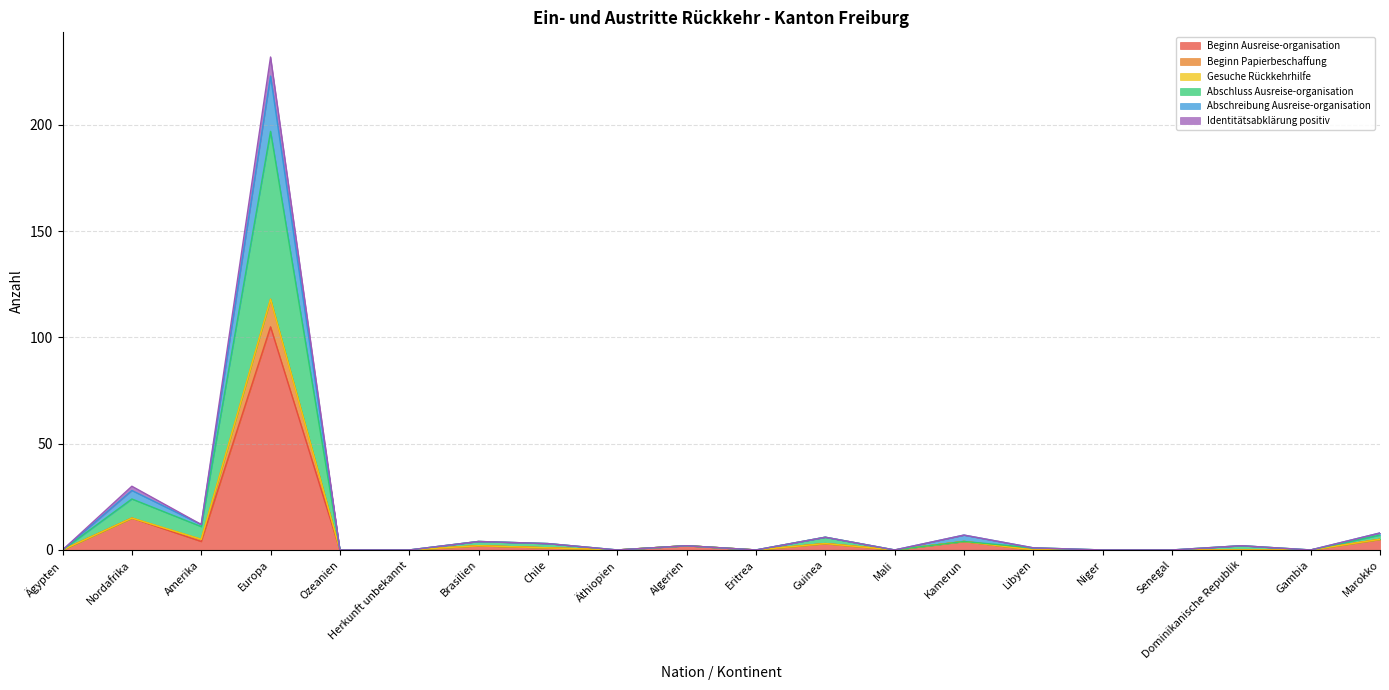

At which category is the sum across all series the highest?

Europa